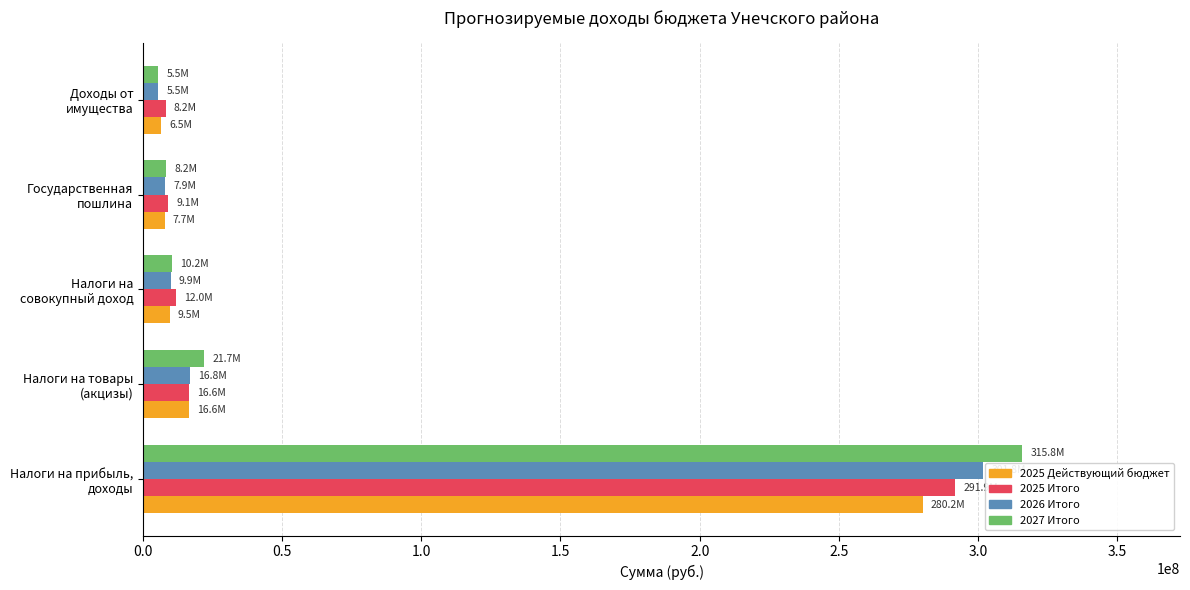

What is the difference between the maximum and minimum values in the 2025 Действующий бюджет series?

273633000